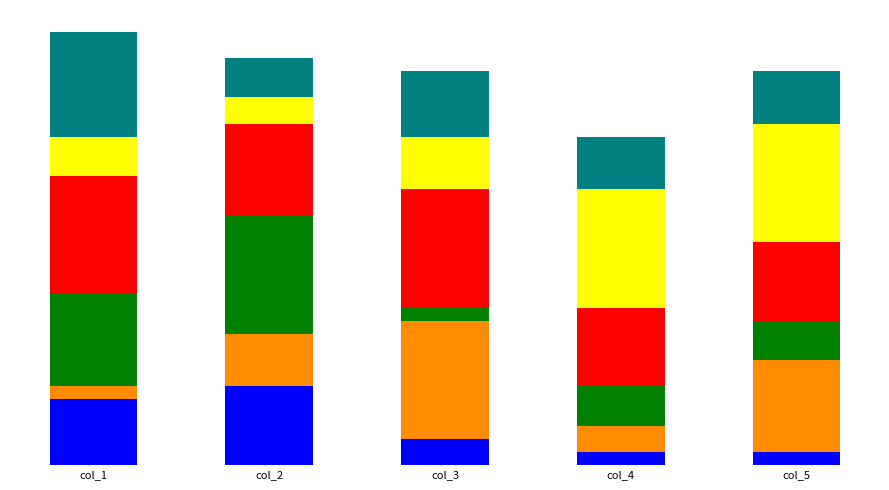

Are the bars horizontal?

No